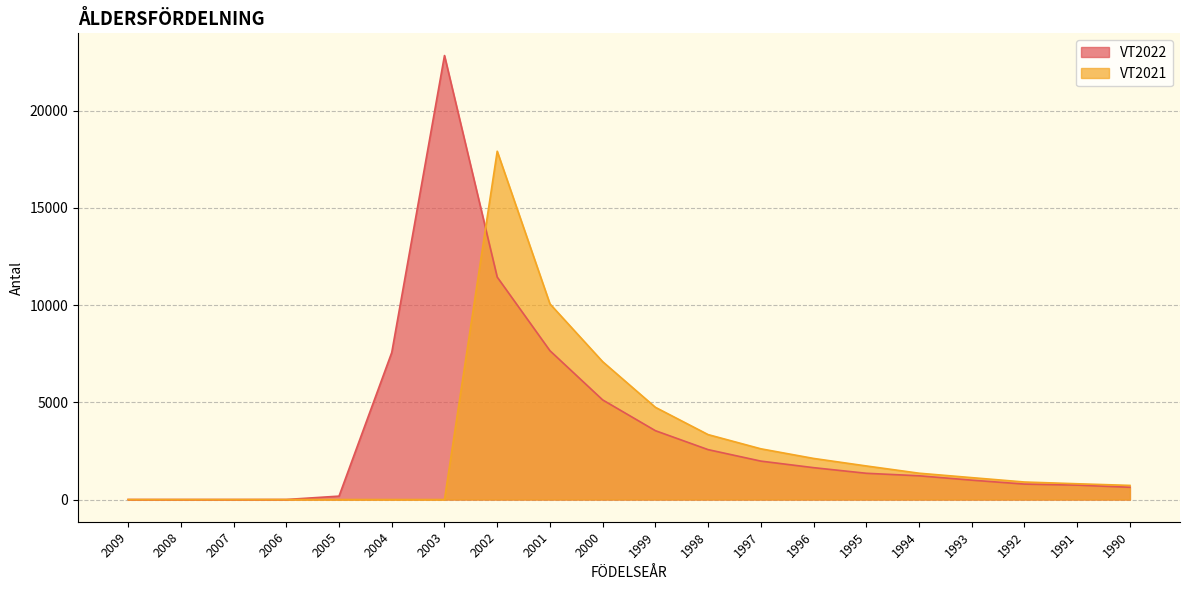

Which series ends up on top after the final intersection of VT2022 and VT2021?

VT2021